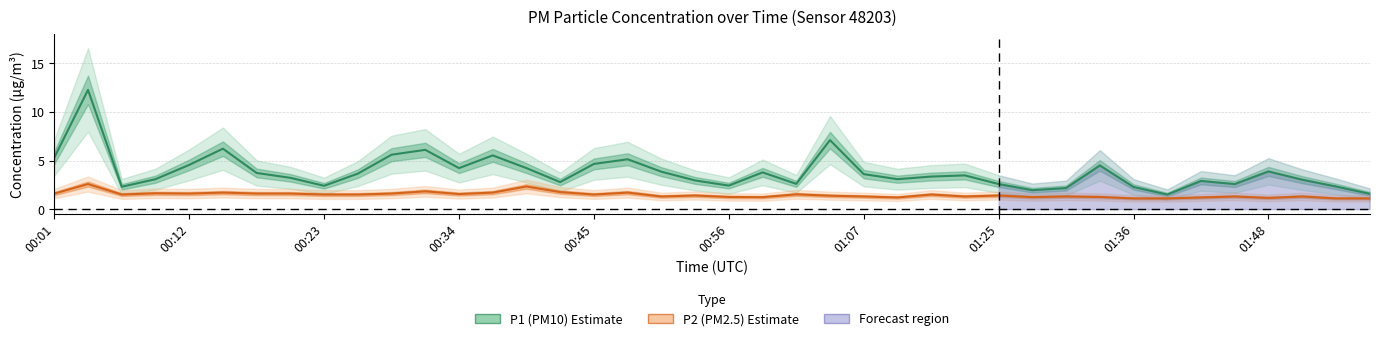

True or false: P1 (PM10) and P2 (PM2.5) intersect in this chart.

False